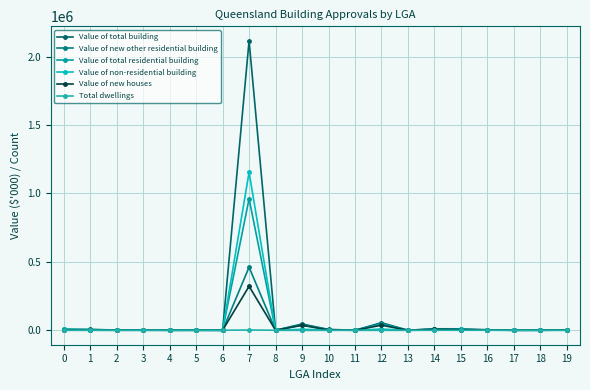

True or false: Value of total building and Value of new other residential building cross at least once.

False